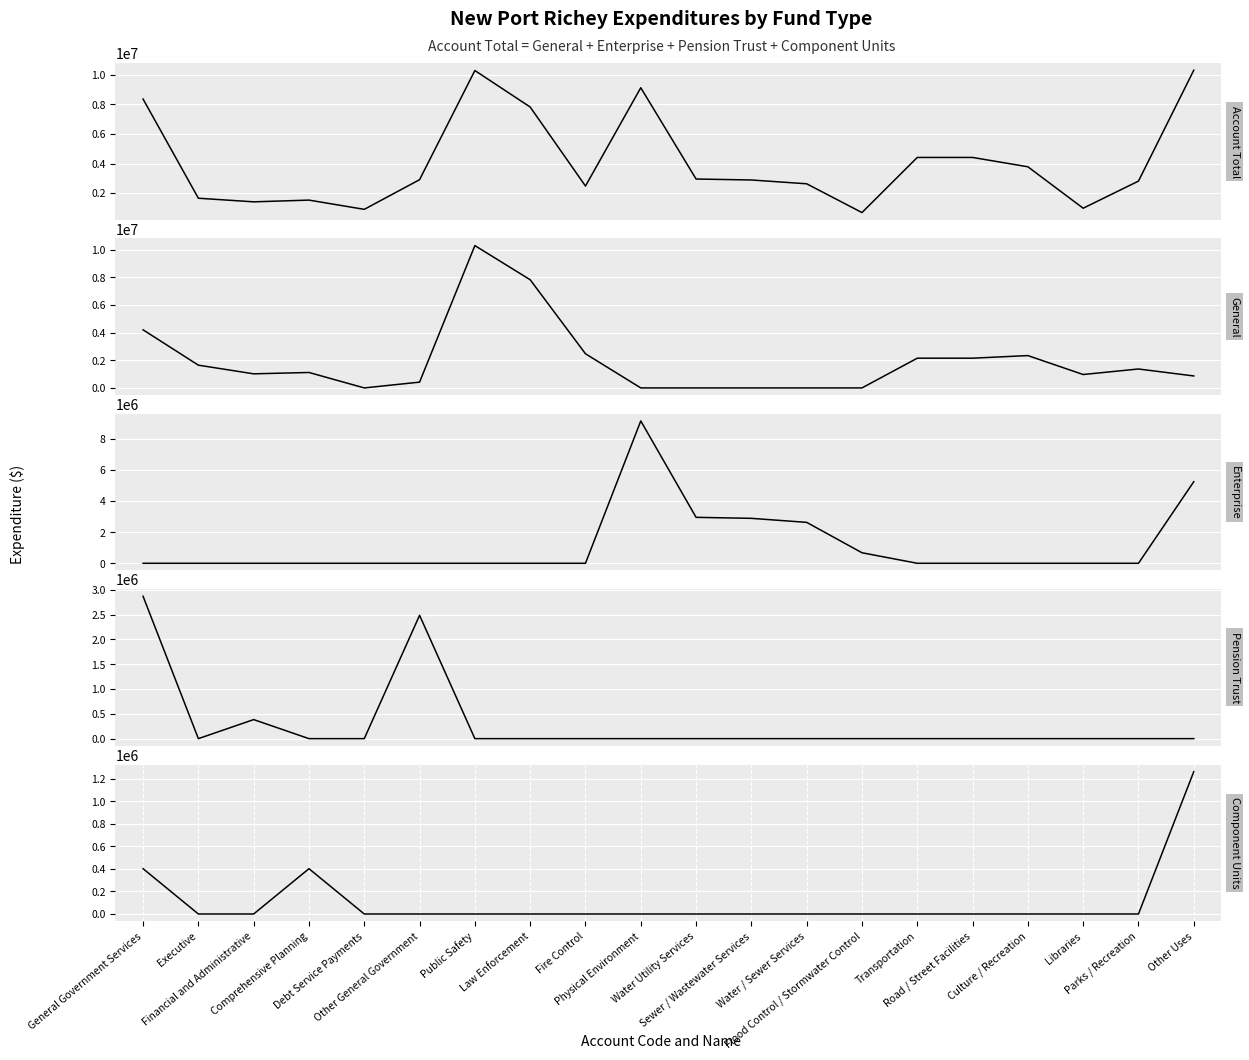

What is the average value of the Account Total series?

4115564